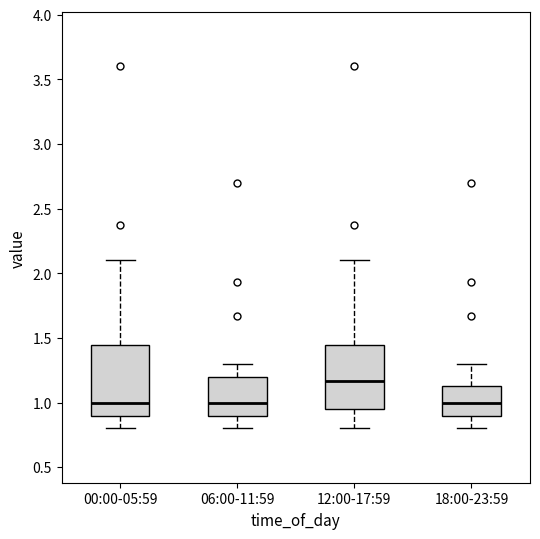

Reading left to right, read every box against the y-axis: the position of its median line, the range the box covers, and the ends of its whiskers. The values are not printed on the chart, so give them approximately, as read against the axis.

00:00-05:59: median 1.00, box 0.90 to 1.45, whiskers 0.80 to 2.10
06:00-11:59: median 1.00, box 0.90 to 1.20, whiskers 0.80 to 1.30
12:00-17:59: median 1.15, box 0.95 to 1.45, whiskers 0.80 to 2.10
18:00-23:59: median 1.00, box 0.90 to 1.15, whiskers 0.80 to 1.30